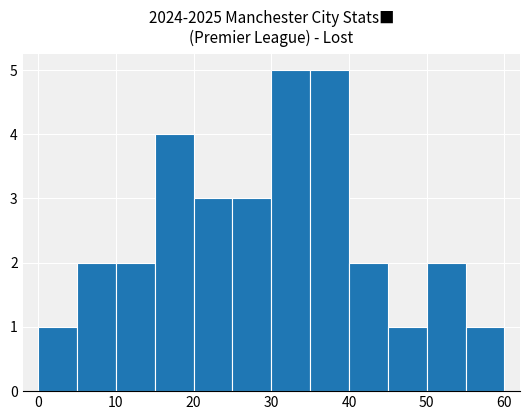

How many bars are there in total?

12